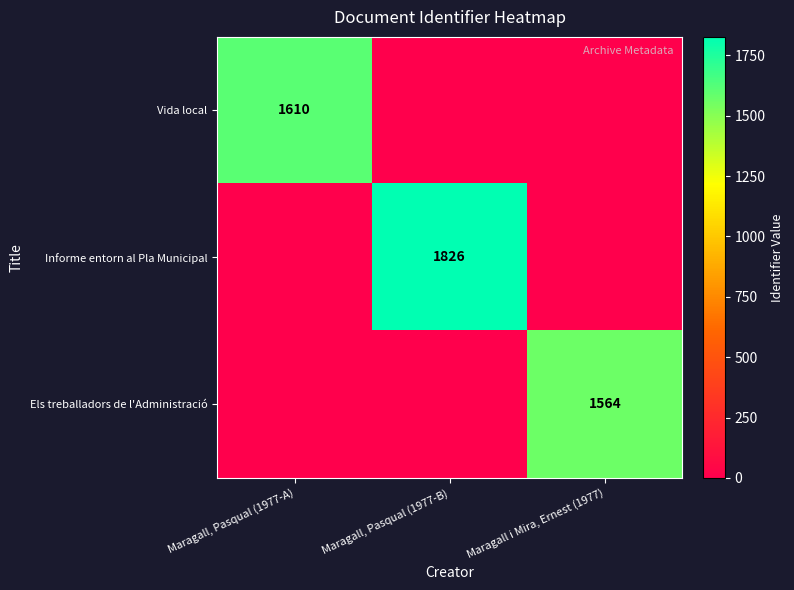

True or false: Els treballadors de l'Administració has a value of 2174 at Maragall i Mira, Ernest (1977).

False